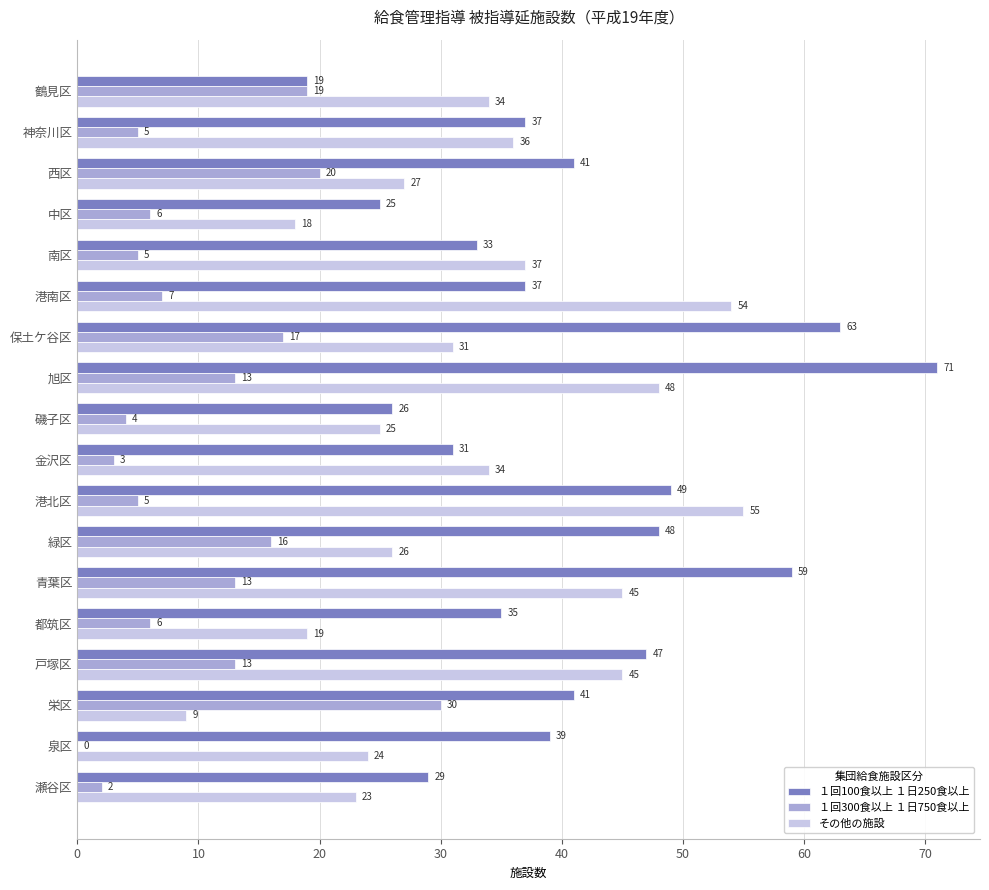

What is the sum of all １回100食以上 １日250食以上 values?

730